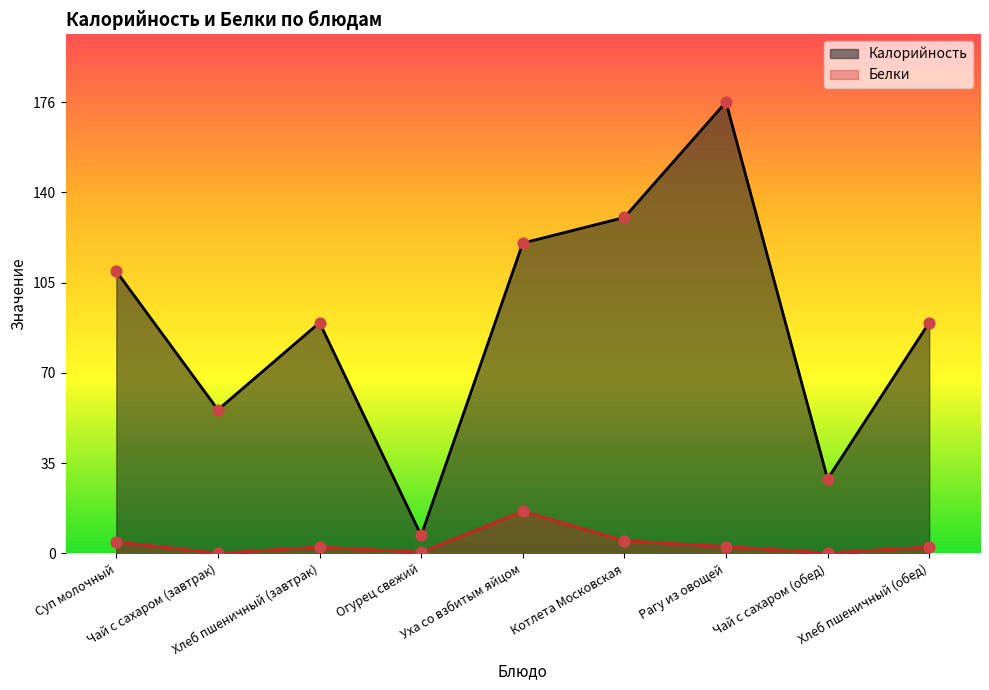

Which series reaches the minimum Y coordinate?

Белки